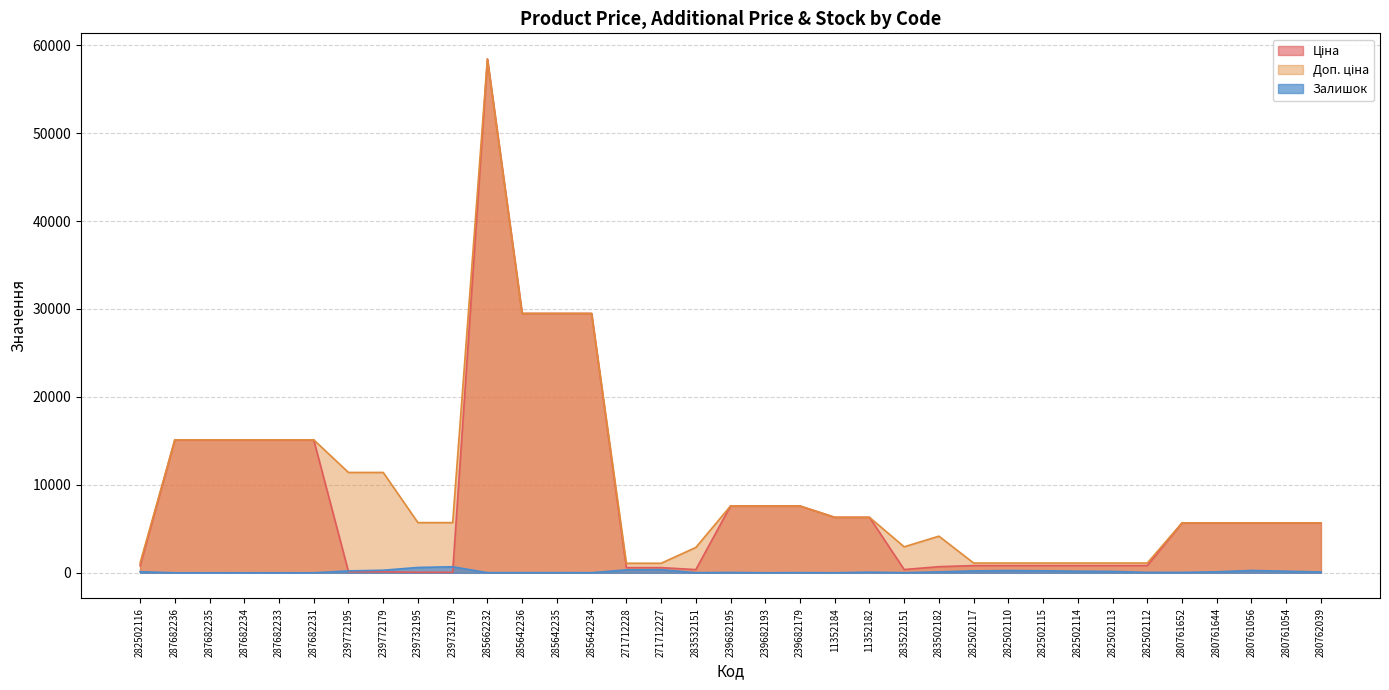

At which label is Залишок closest to 343?

271712228